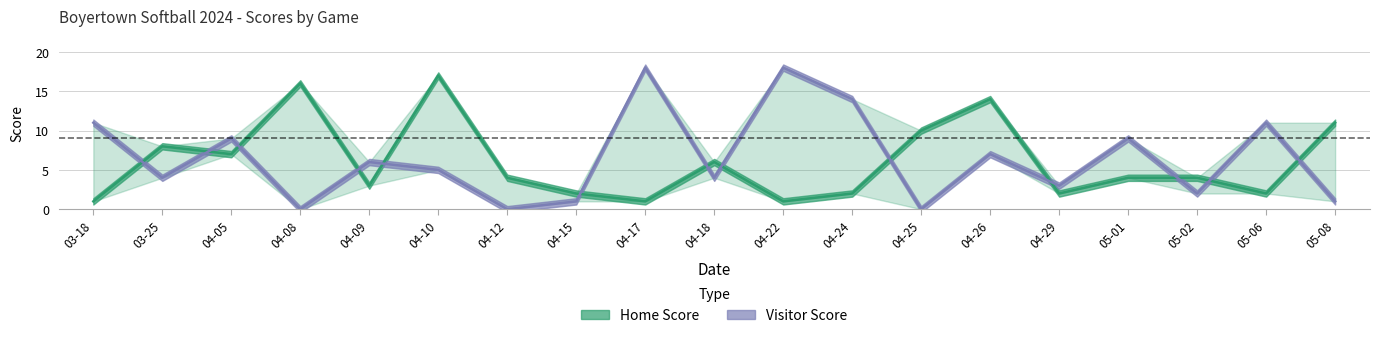

Reading left to right, what are all the values shown in this chart?

Home Score: 03-18=1	03-25=8	04-05=7	04-08=16	04-09=3	04-10=17	04-12=4	04-15=2	04-17=1	04-18=6	04-22=1	04-24=2	04-25=10	04-26=14	04-29=2	05-01=4	05-02=4	05-06=2	05-08=11
Visitor Score: 03-18=11	03-25=4	04-05=9	04-08=0	04-09=6	04-10=5	04-12=0	04-15=1	04-17=18	04-18=4	04-22=18	04-24=14	04-25=0	04-26=7	04-29=3	05-01=9	05-02=2	05-06=11	05-08=1